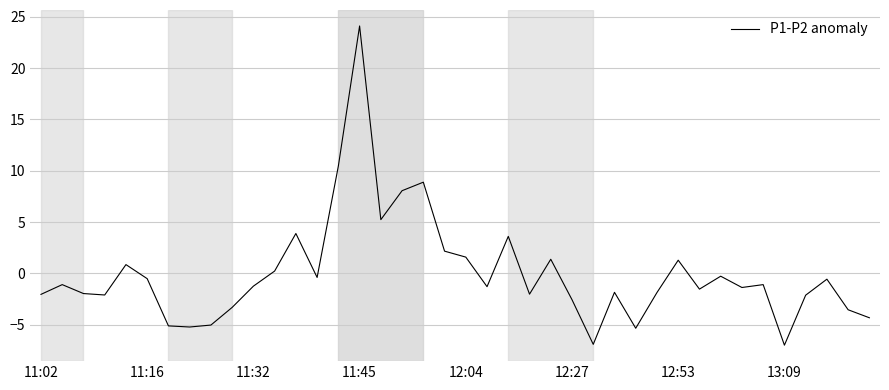

What is the smallest value displayed?

-7.0